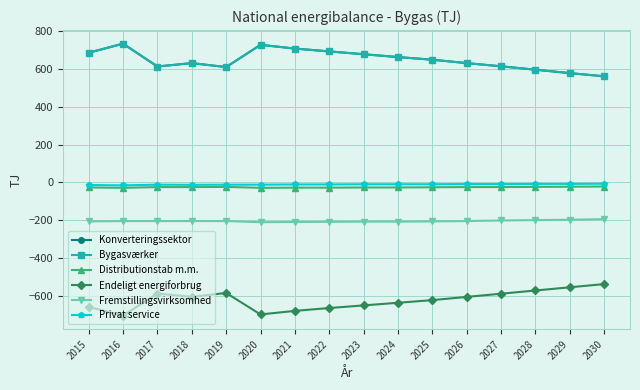

Is this an area chart (filled region under the line)?

No